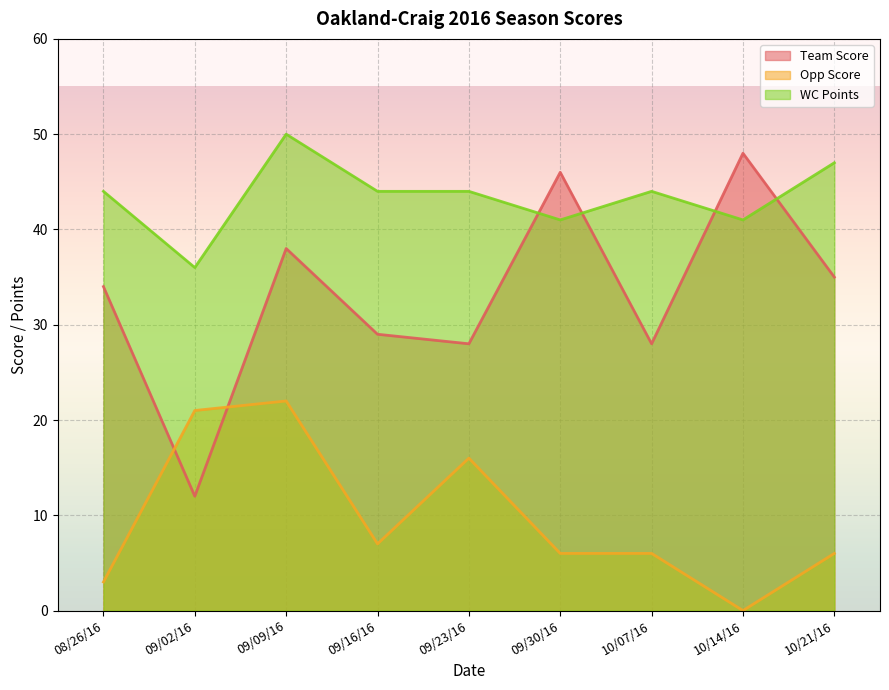

Where does the WC Points series first go above 44?

09/09/16